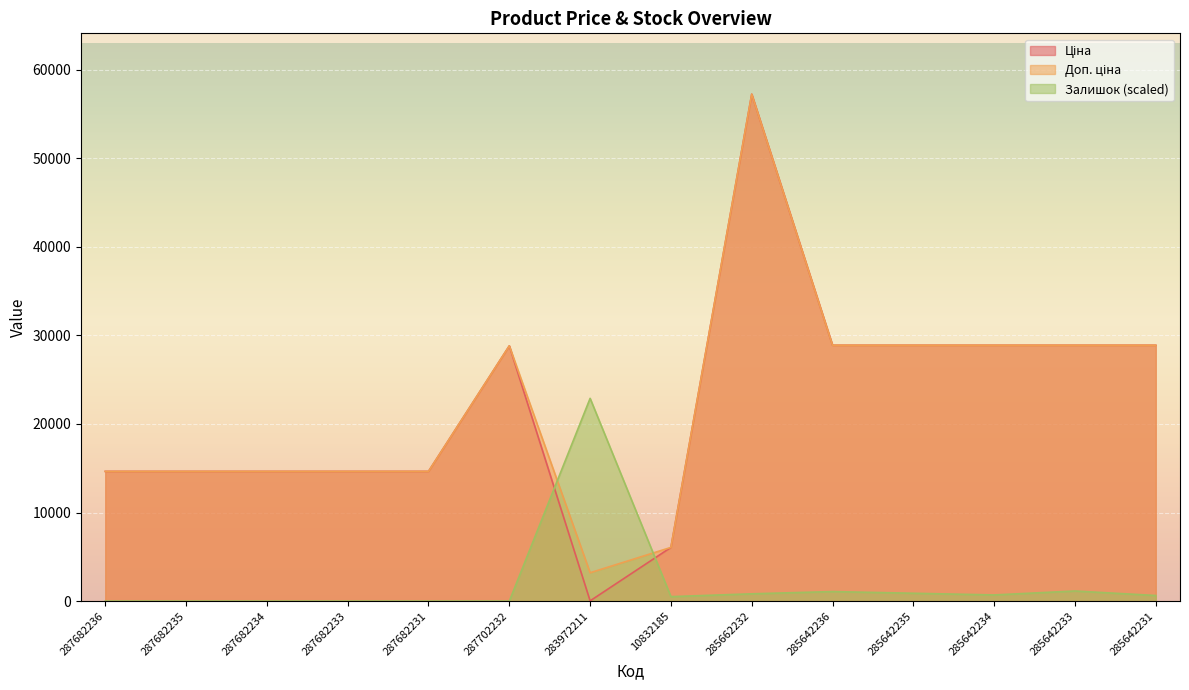

At which label does Ціна reach its peak?

285662232